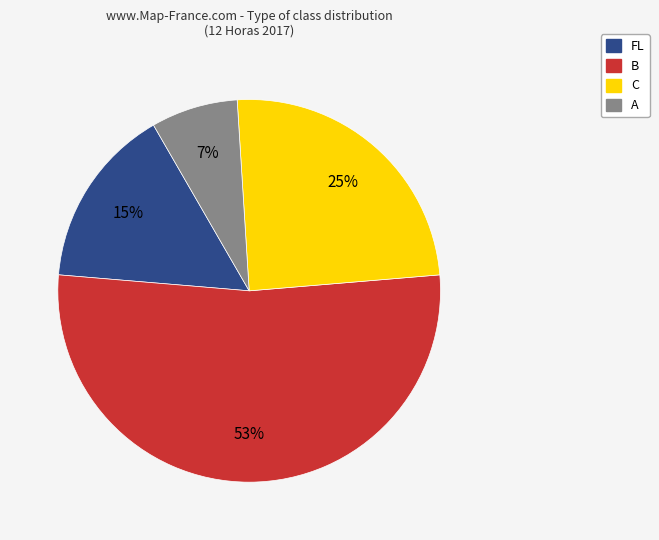

Combined, do FL and C account for over 50%?

No